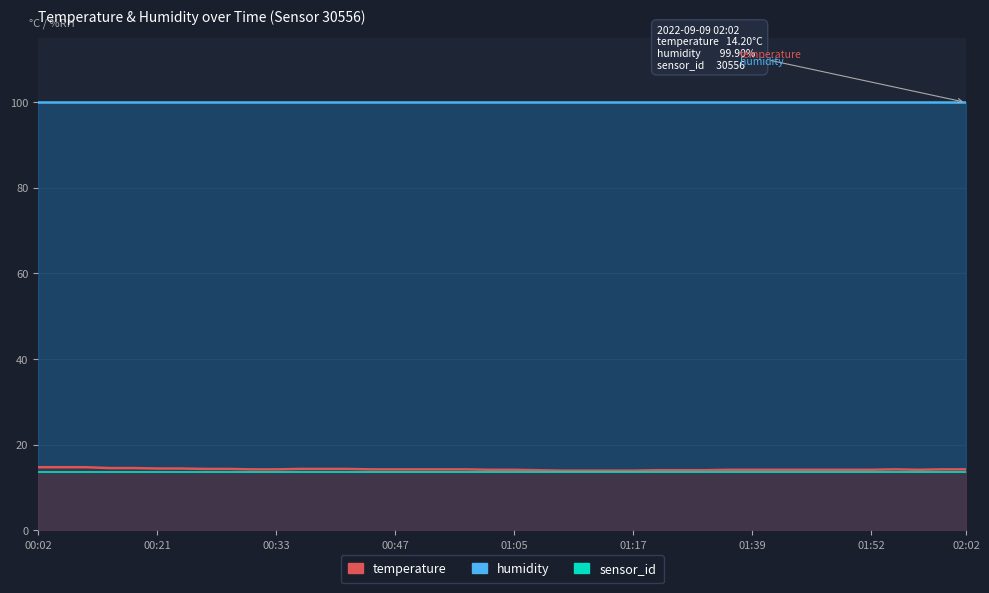

What is the sum of the values at 02:02 and 00:47?

28.4